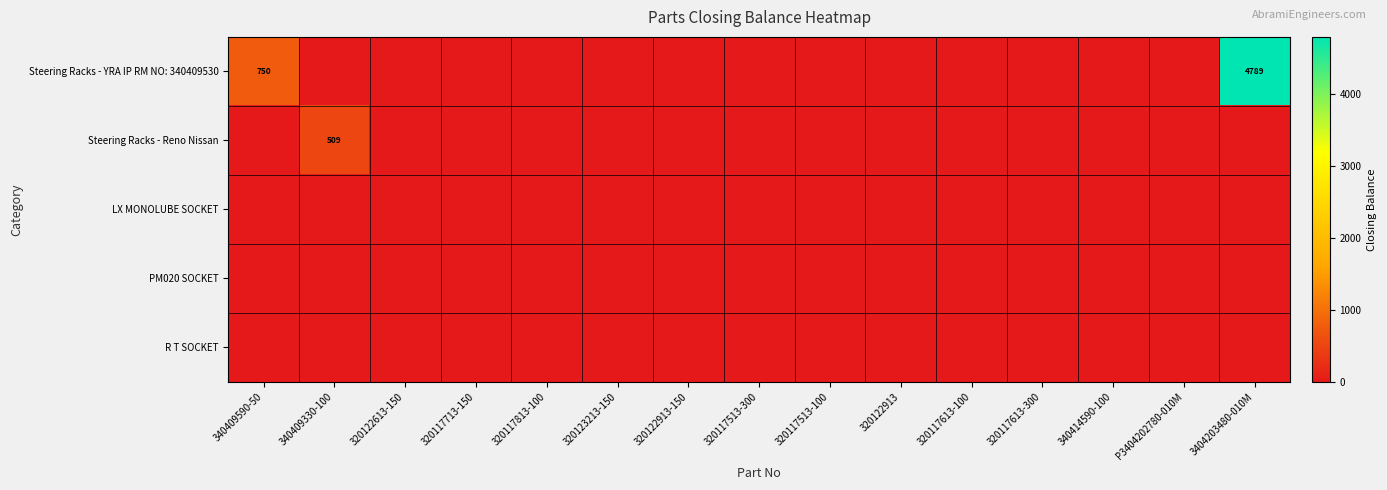

Between 320117513-300 and P3404202780-010M, which series saw the biggest shift?

Steering Racks - YRA IP RM NO: 340409530